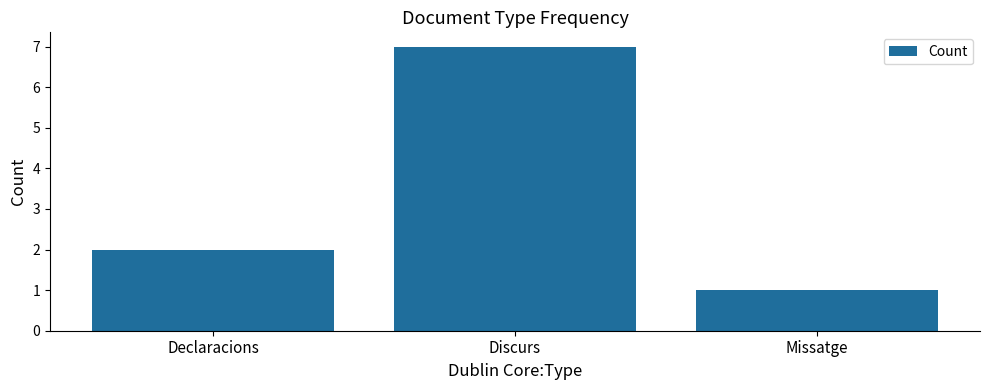

List the labels in order of value, smallest first.

Missatge, Declaracions, Discurs